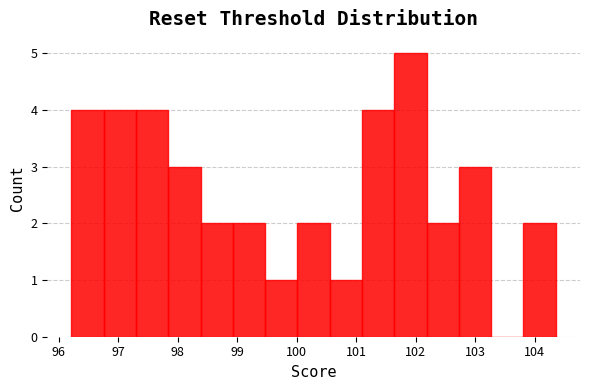

How tall is the bar that spans 101.6 to 102.2 on the x-axis? Neither the bar edges nor the heights are printed on the chart, so give them approximately, as read against the axes.

5